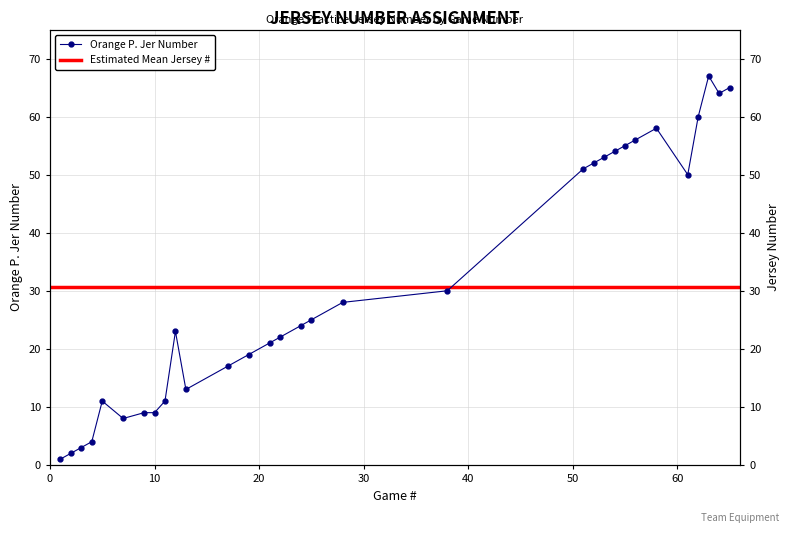

How many points are higher than both their immediate neighbors (excluding endpoints)?

4